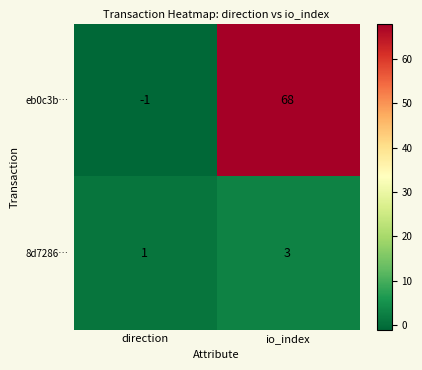

Reading left to right, what are all the values shown in this chart?

eb0c3b…: direction=-1	io_index=68
8d7286…: direction=1	io_index=3